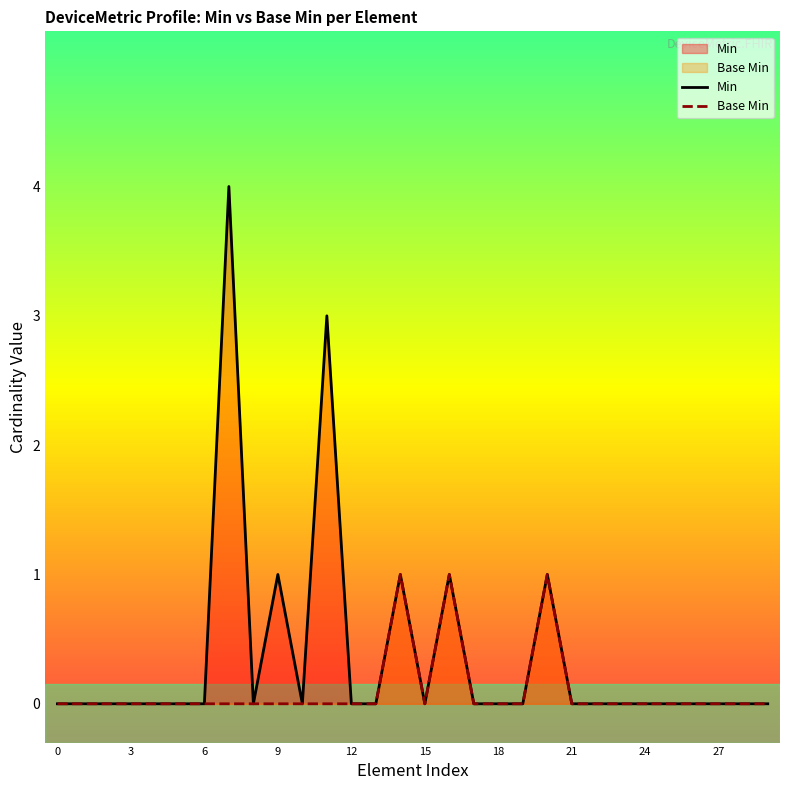

At which category does Base Min reach its first local valley?

15